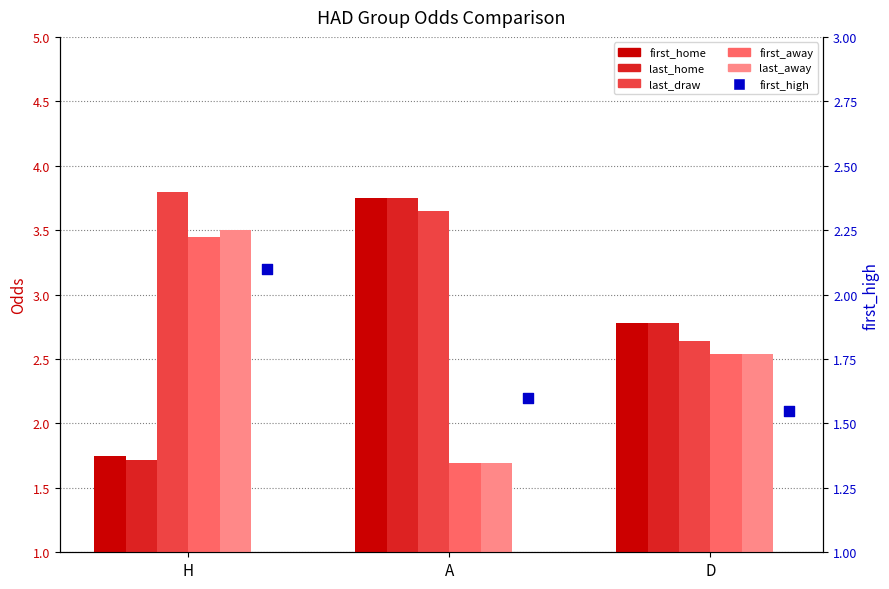

Which series has the largest total across all categories?

last_draw